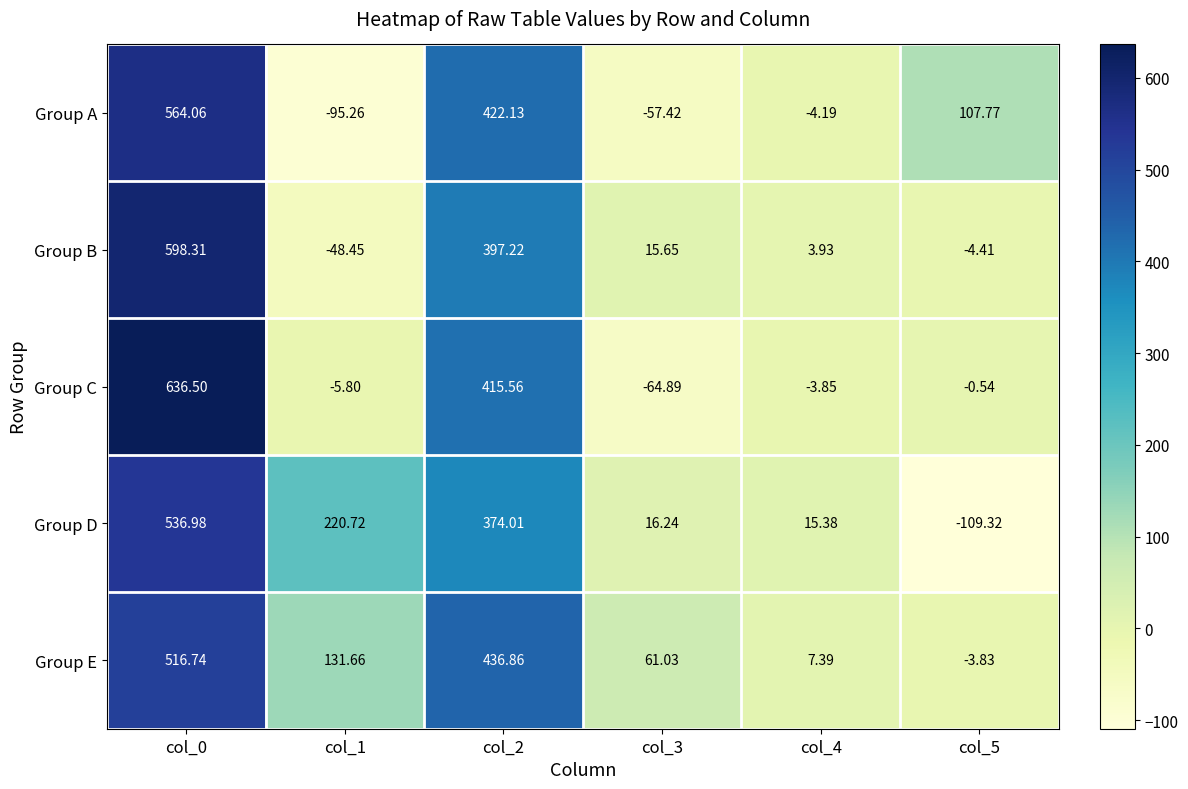

Which series has the largest total across all categories?

Group E